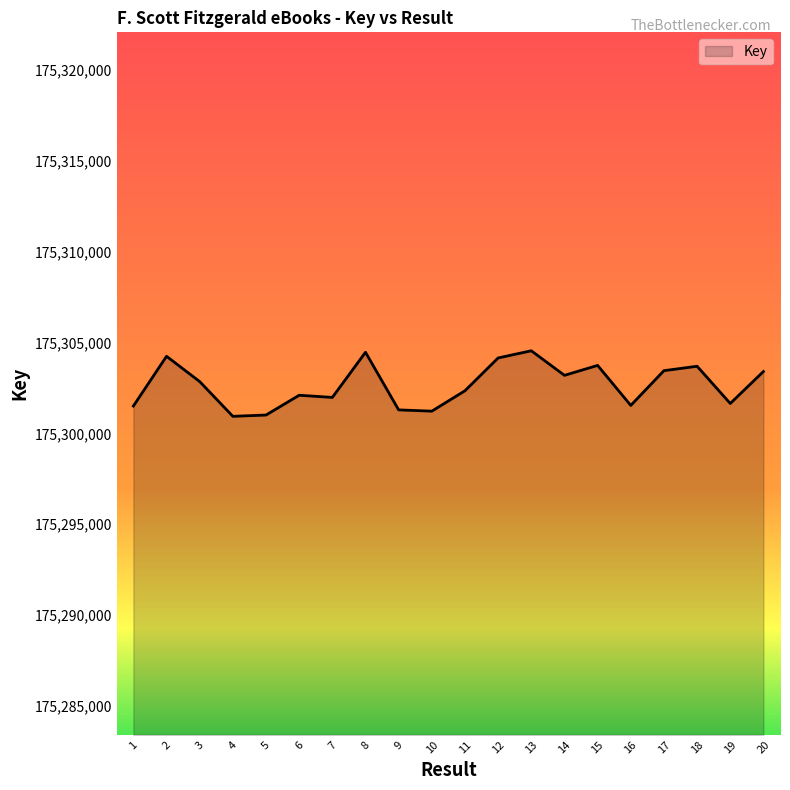

Where is the first local maximum?

2